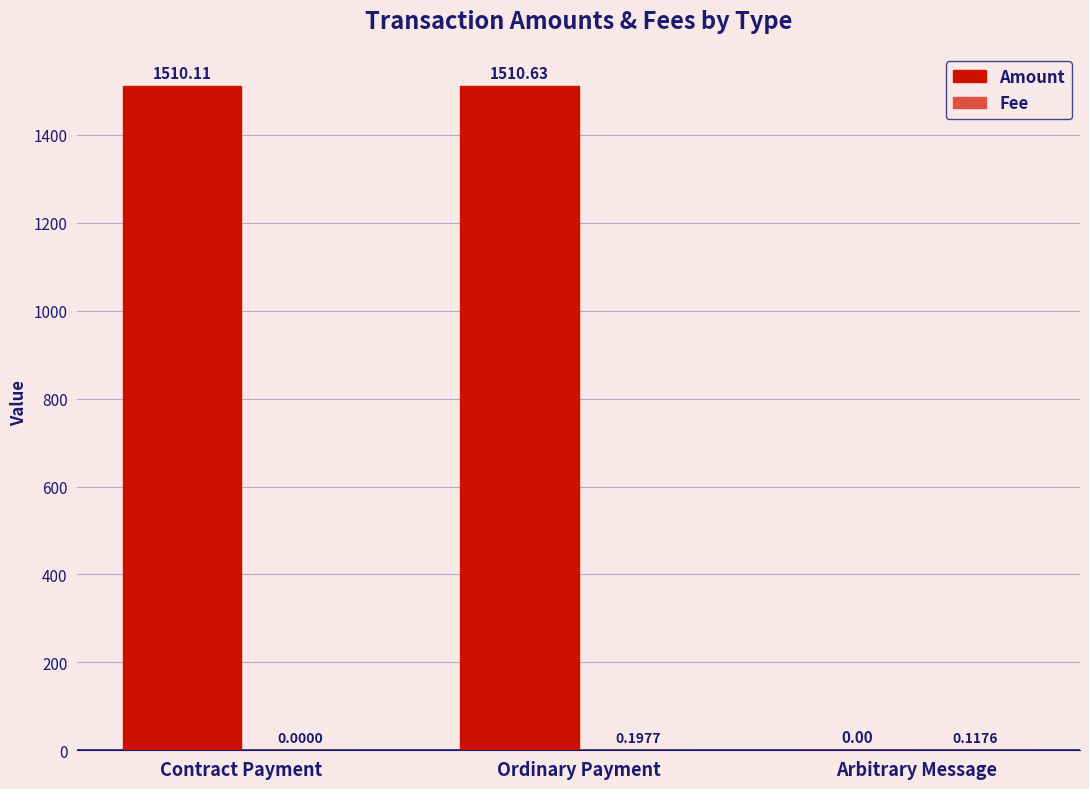

Is it true that Amount equals 541.4 at Ordinary Payment?

False